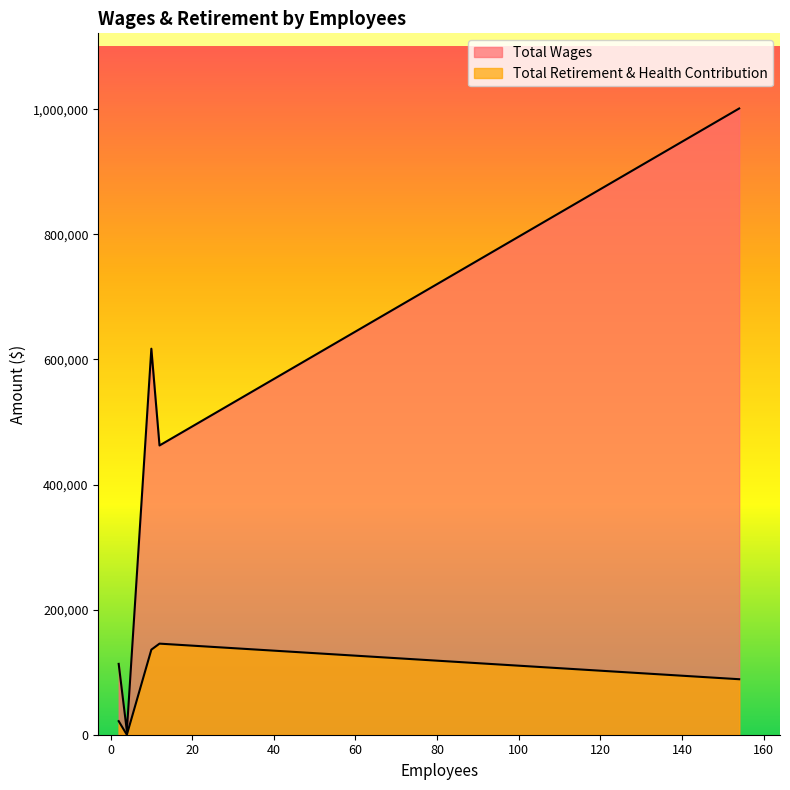

True or false: Total Retirement & Health Contribution has more than 0 interior local peaks.

True